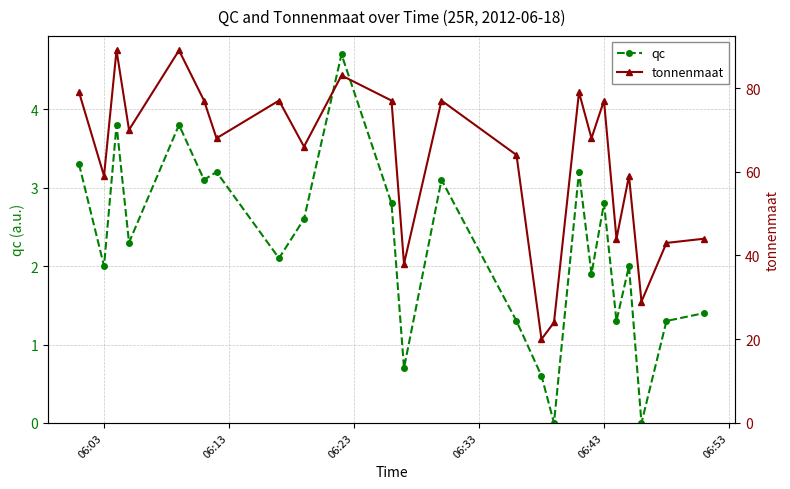

What is the sum of all qc values?

53.3